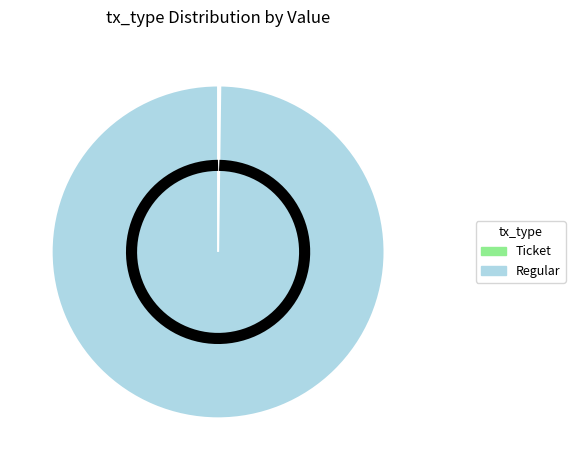

What is the smallest slice in the pie chart?

Ticket